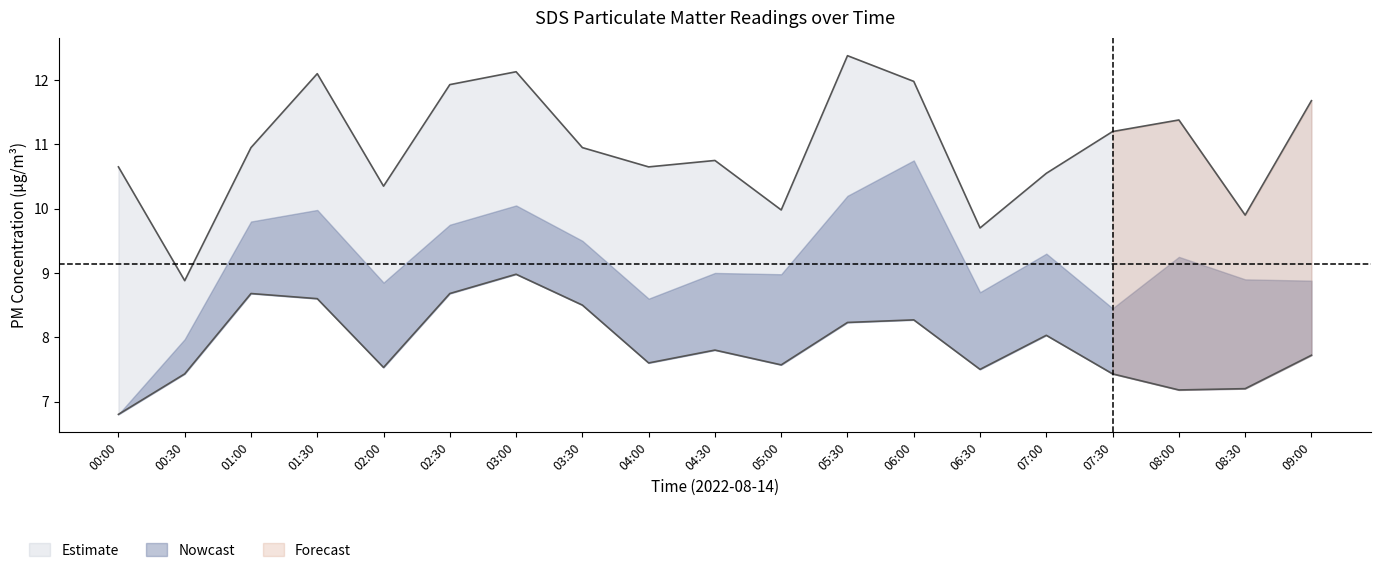

True or false: Min_SDS and SDS_P1 intersect in this chart.

False